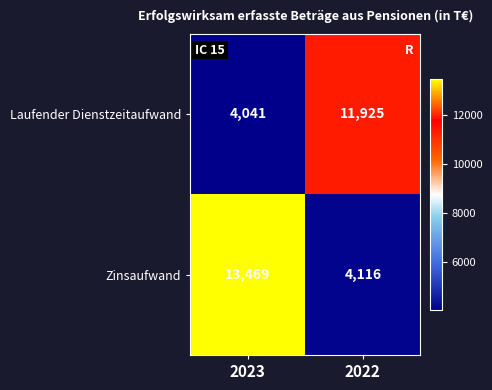

What is the total value across all series at 2022?

16041